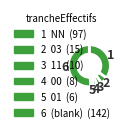

Does any single category account for the majority?

Yes